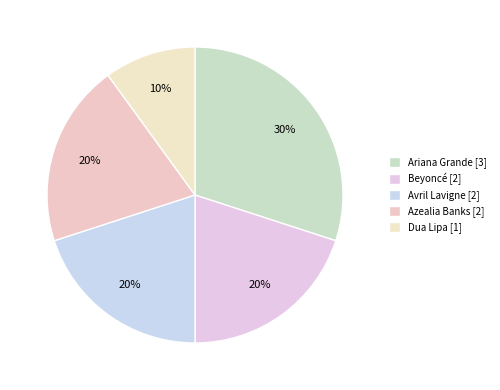

Rank the categories by value from lowest to highest.

Dua Lipa, Beyoncé, Avril Lavigne, Azealia Banks, Ariana Grande